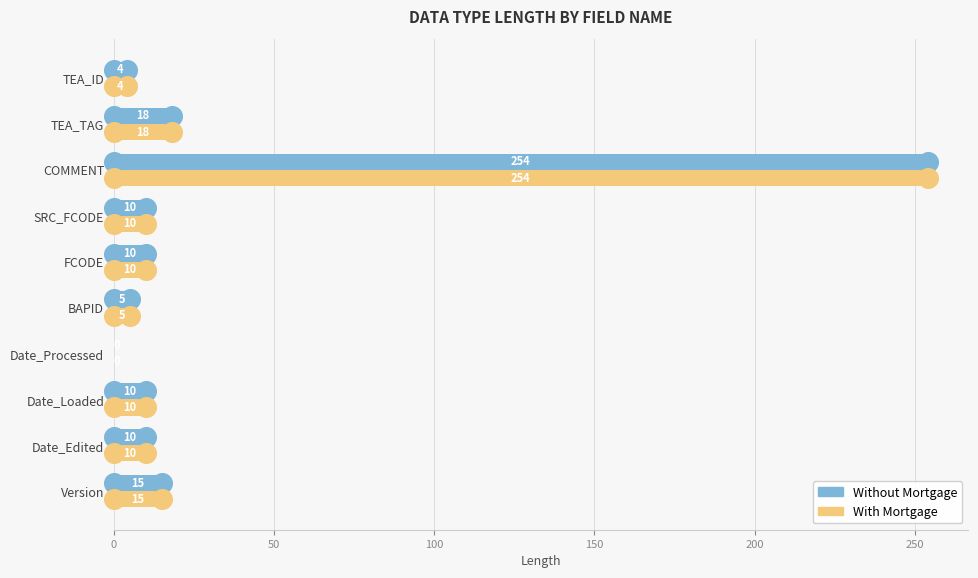

At how many categories does at least one series exceed 196?

1